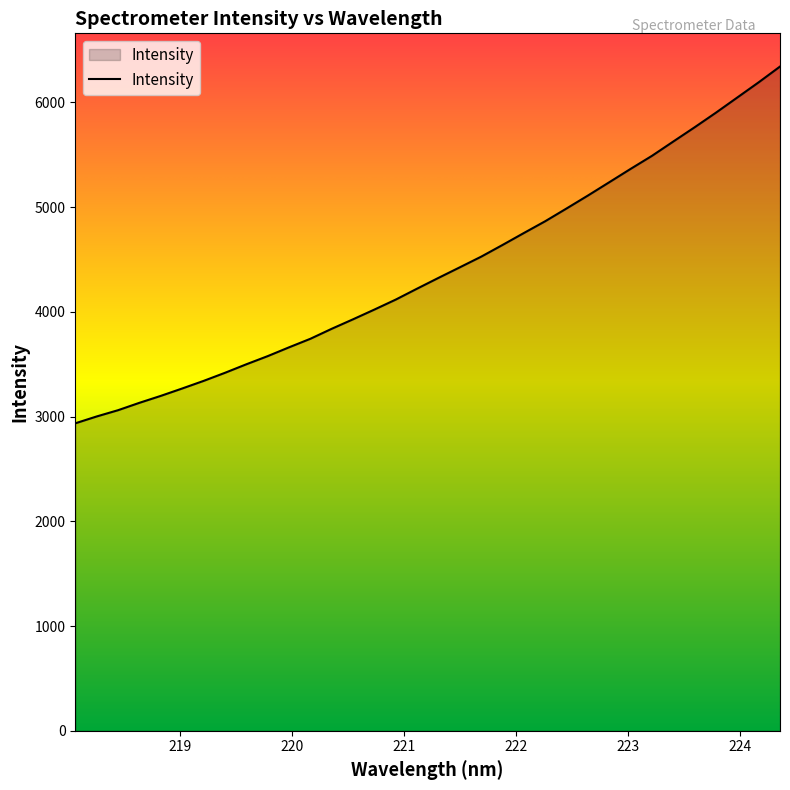

What is the minimum value shown in the chart?

2935.1